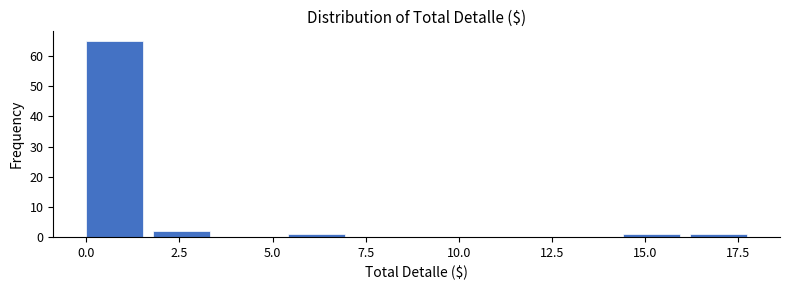

Around what value on the x-axis is the tallest bar? Give the approximate position of its centre, as read against the axis.

1.0